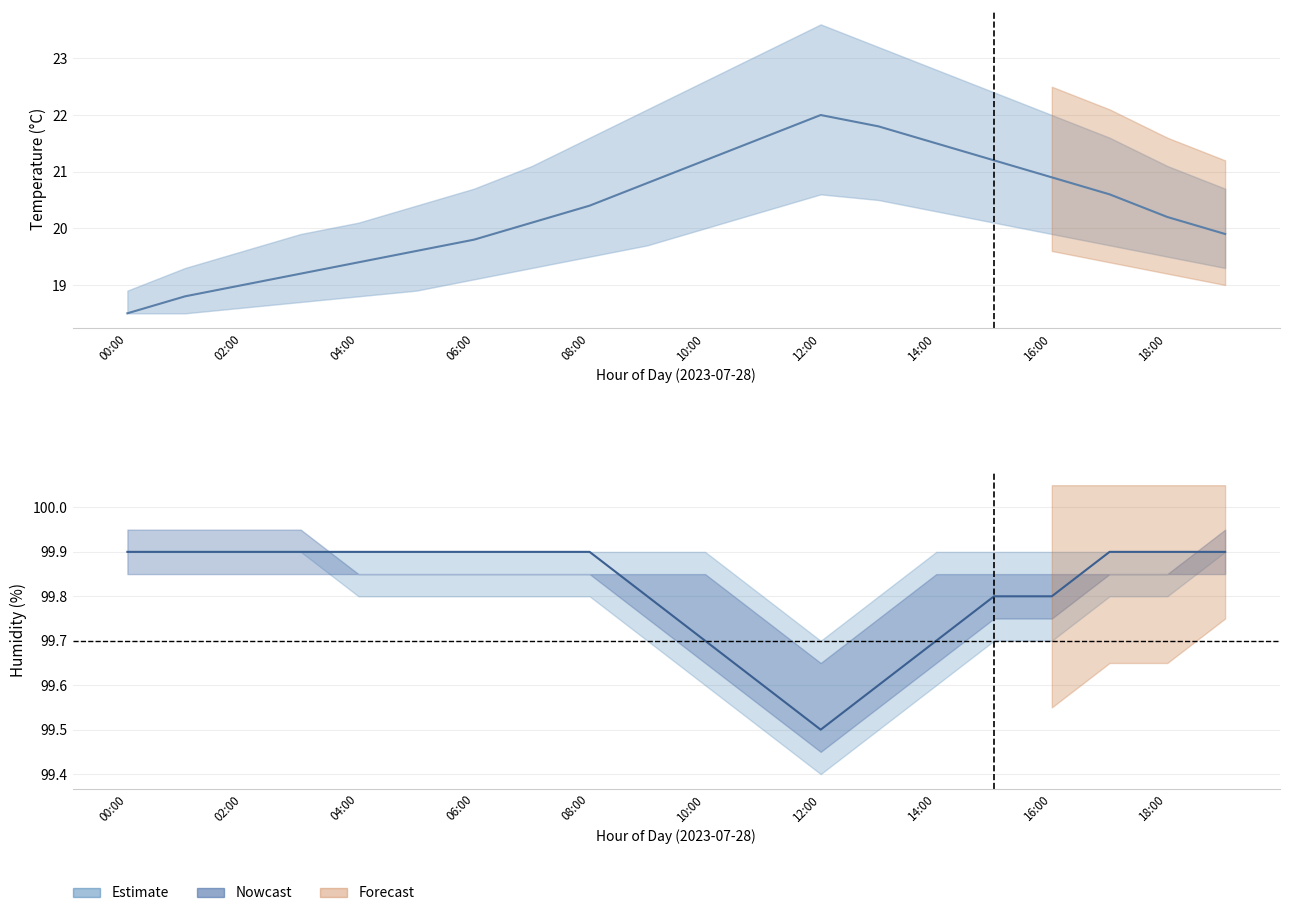

Is the value of temperature at 19:00 greater than the value of temp_upper at 07:00?

No